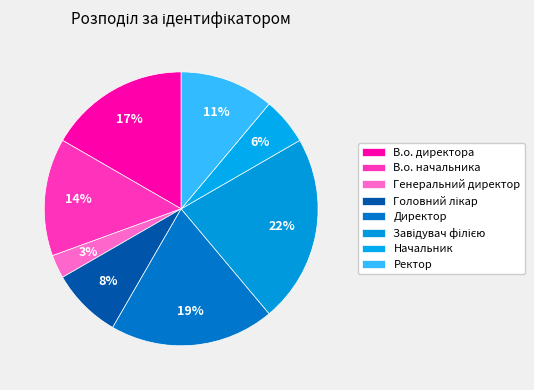

Count the number of slices in the pie.

8